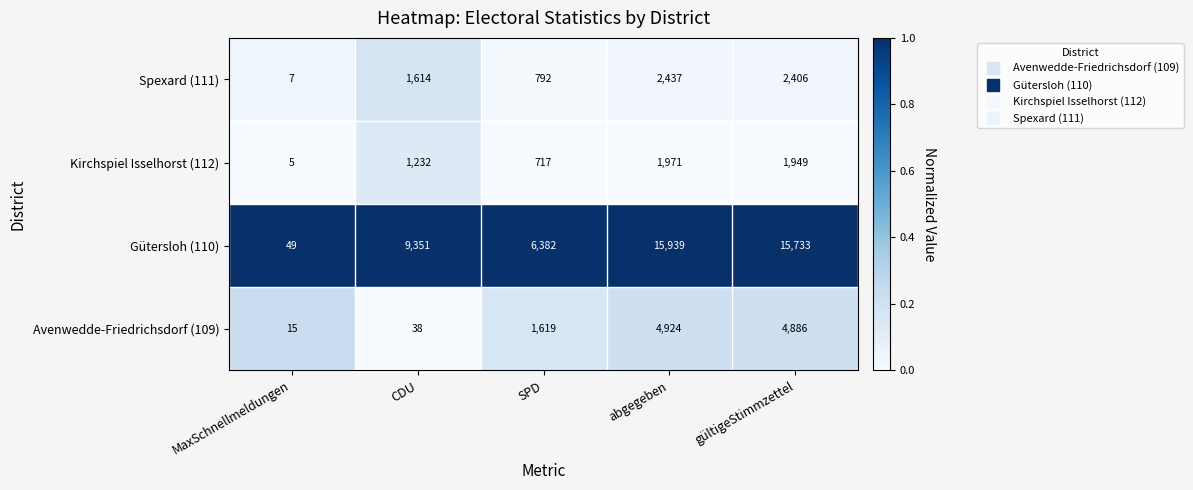

What is the spread (max minus min) of values at MaxSchnellmeldungen?

44